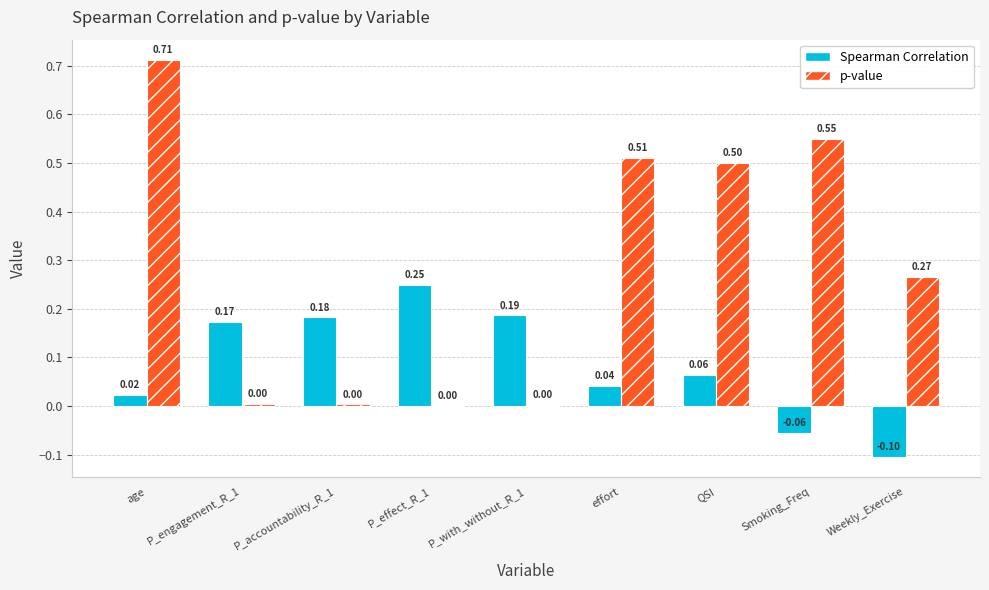

Is the value of p-value at P_accountability_R_1 greater than the value of Spearman Correlation at Smoking_Freq?

Yes